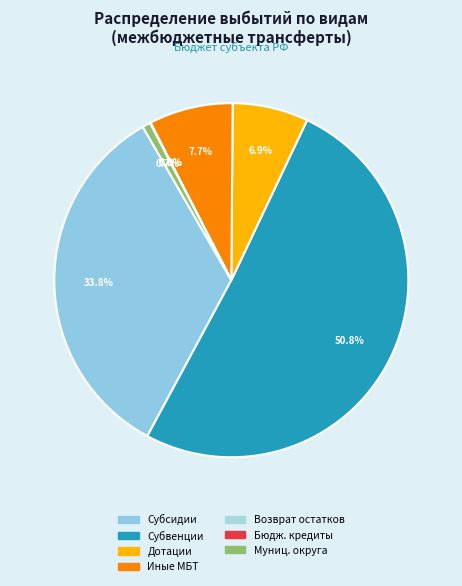

What is the majority slice?

субвенции